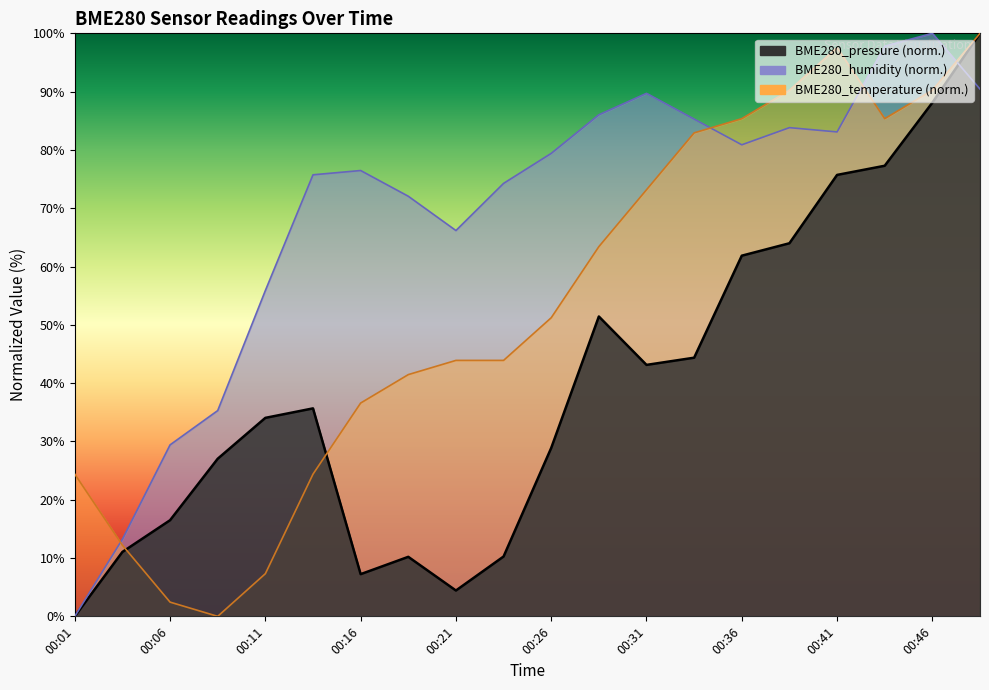

What is the average value of the BME280_humidity series?

68.8